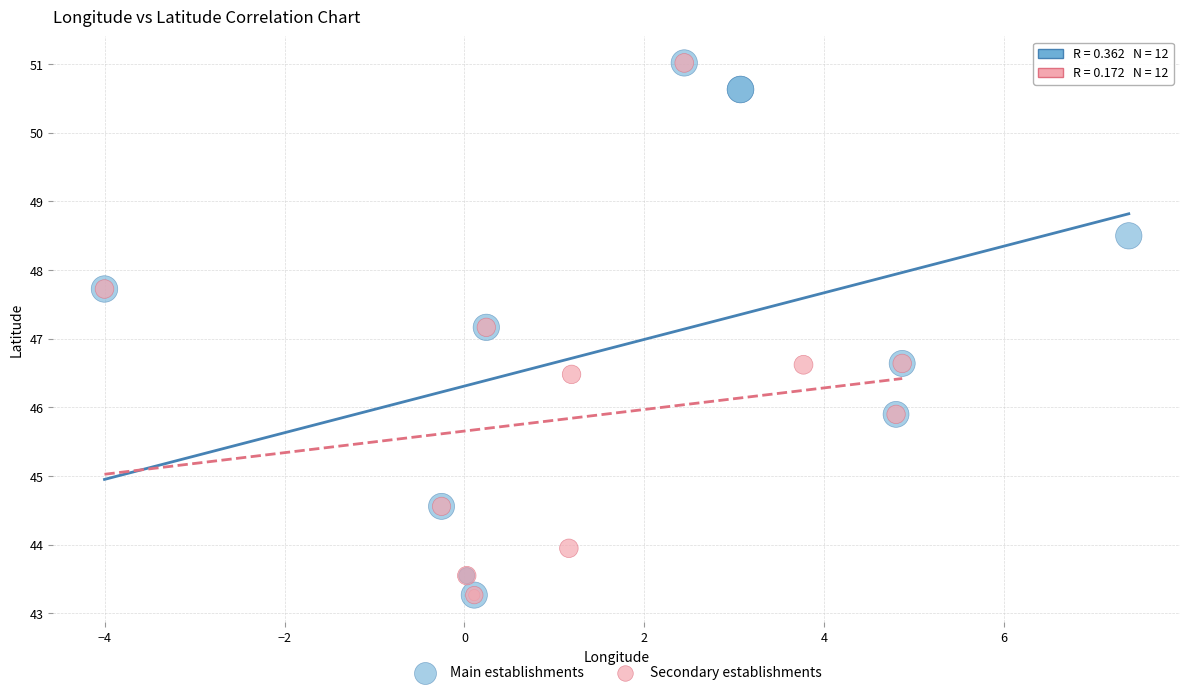

What are all the series names shown in the legend?

Main establishments, Secondary establishments